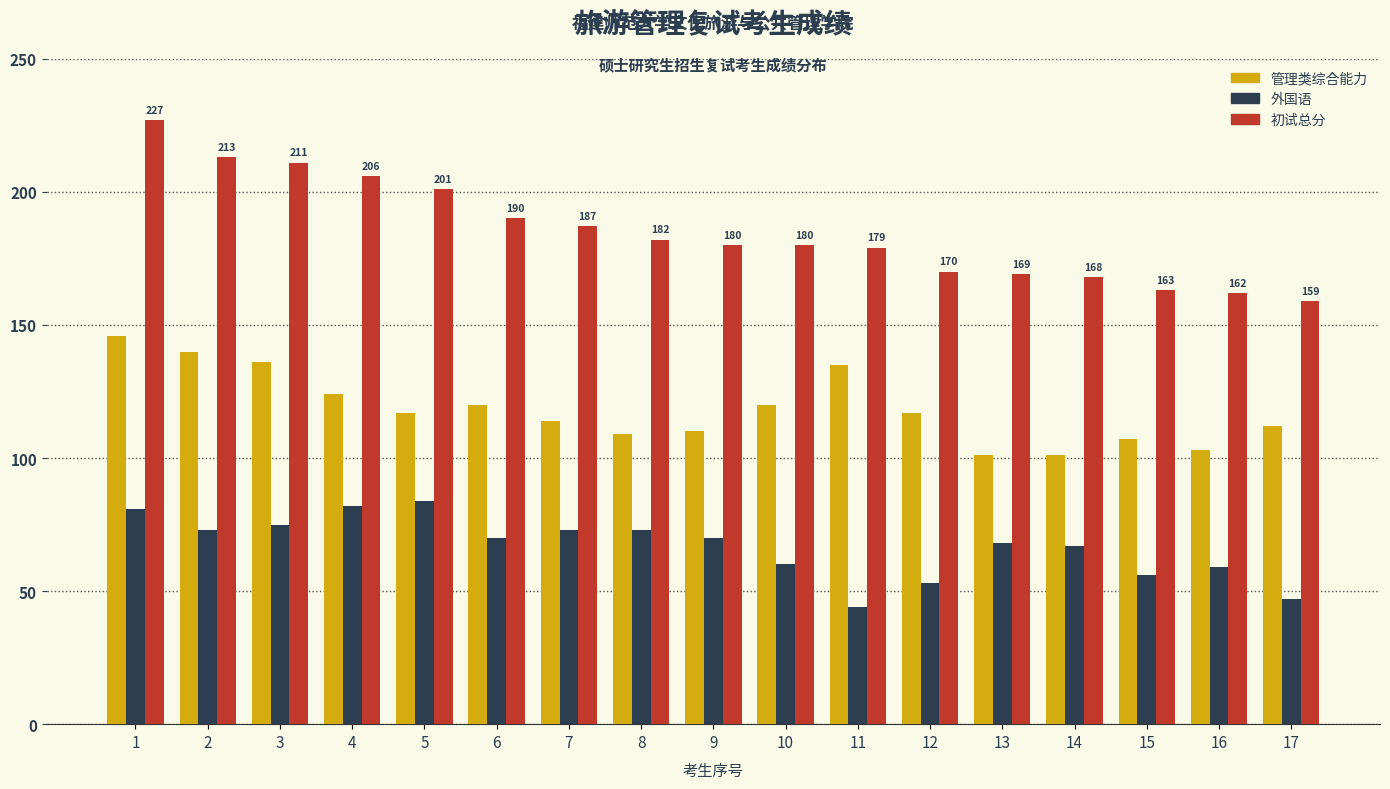

What is the minimum value shown in the chart?

44